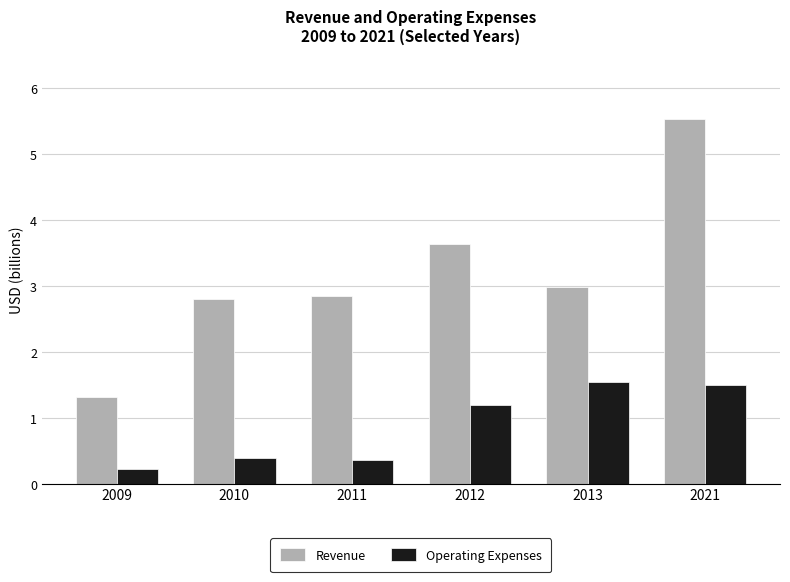

Reading left to right, transcribe all the data shown in this chart.

Revenue: 1.3	2.8	2.8	3.6	3.0	5.5
Operating Expenses: 0.2	0.4	0.4	1.2	1.5	1.5